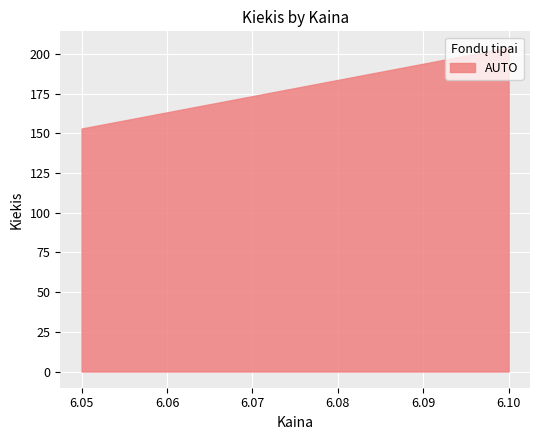

The value at 6.05 is 153. True or false?

True